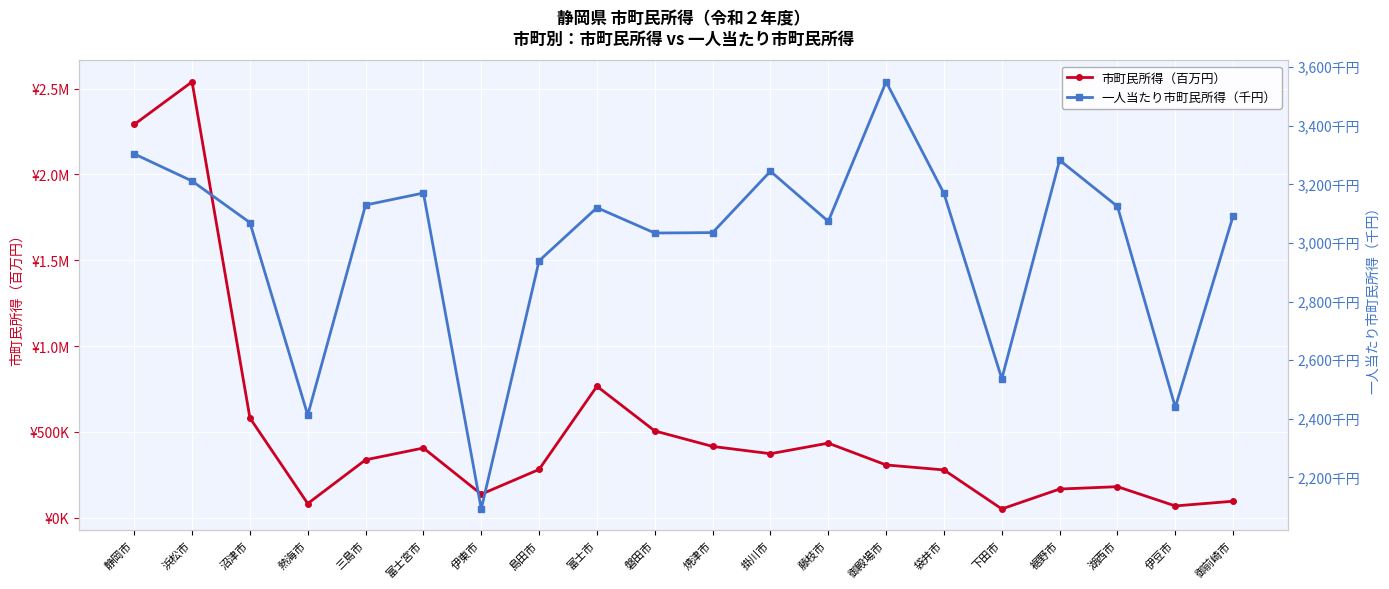

List the series in order of their overall mean, highest first.

市町民所得（百万円）, 一人当たり市町民所得（千円）